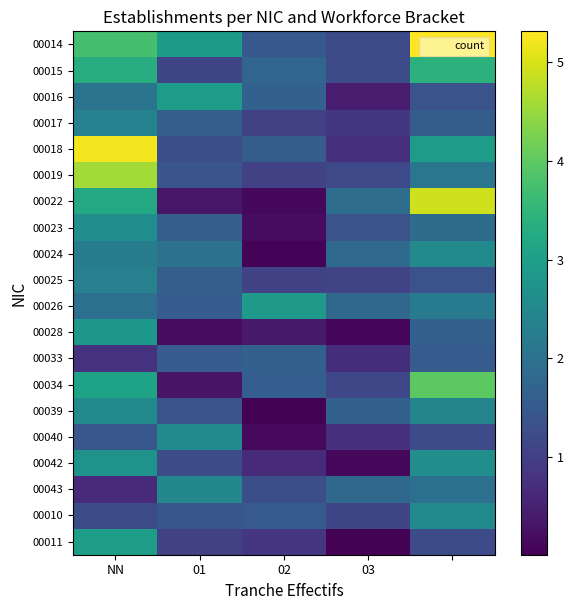

How many distinct data groups are displayed?

20